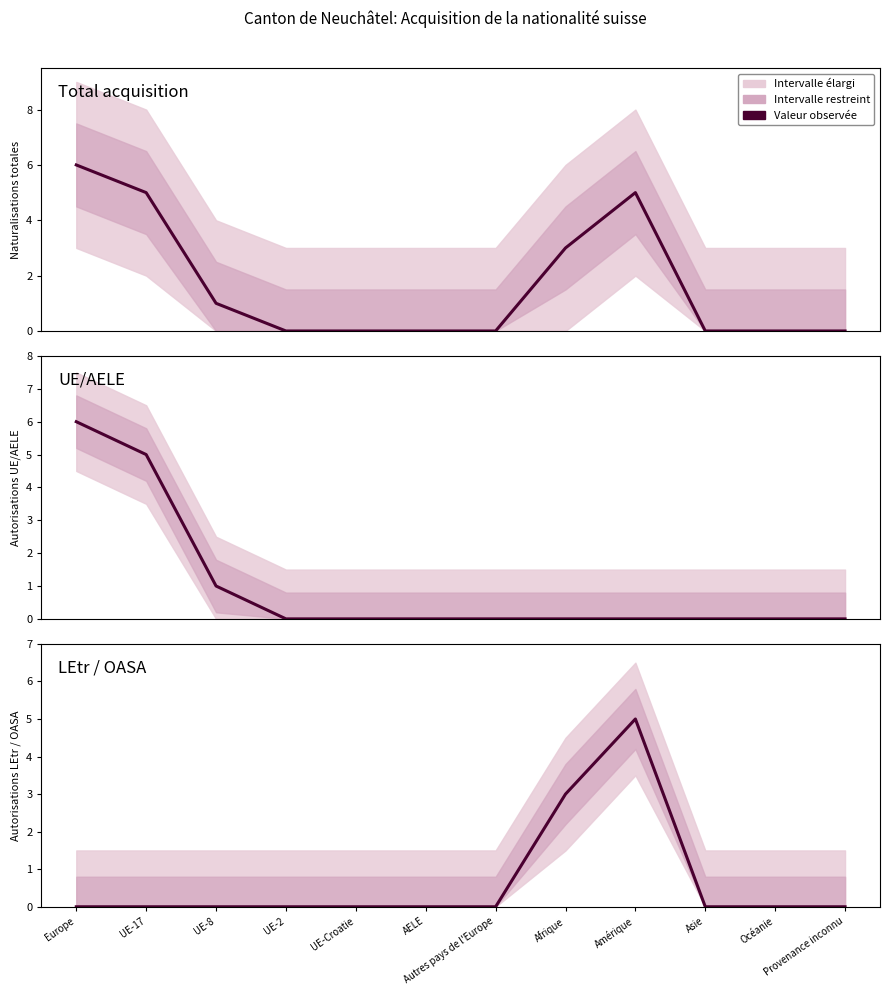

List the series in order of their peak value, highest first.

Total acquisition, UE/AELE, LEtr / OASA